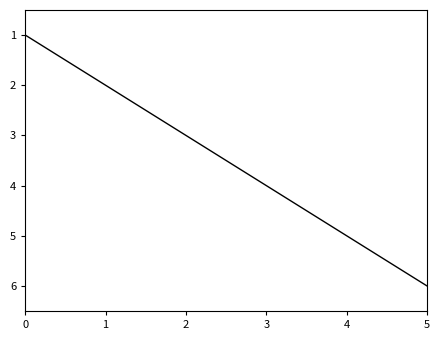

True or false: there are more than 0 points higher than both neighbors.

False